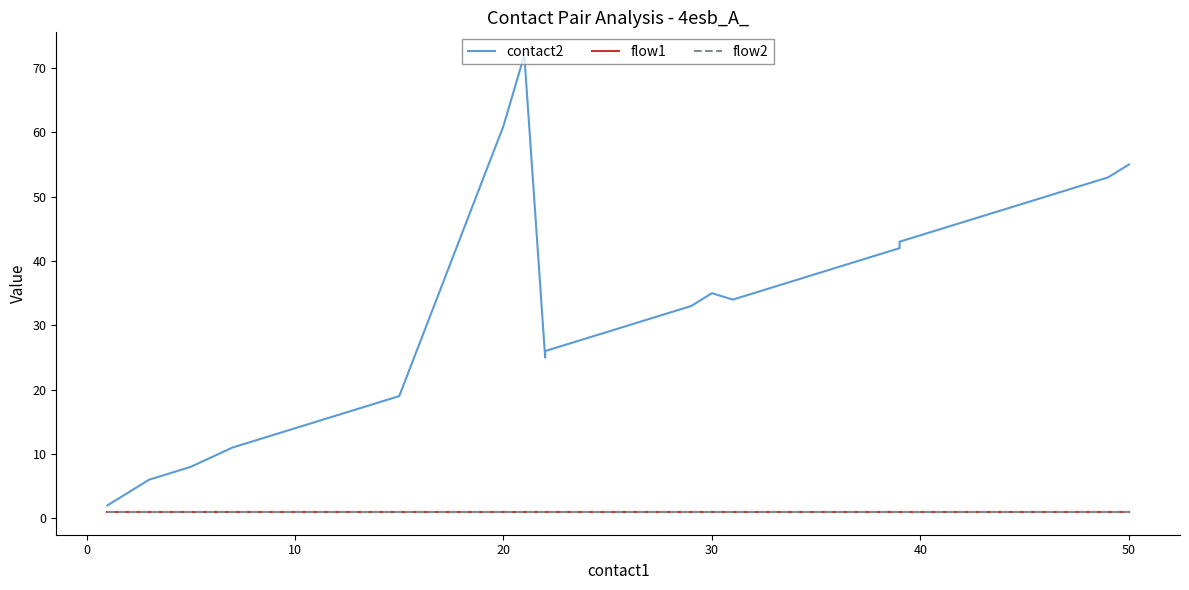

True or false: flow1 has more than 2 points higher than both neighbors.

False